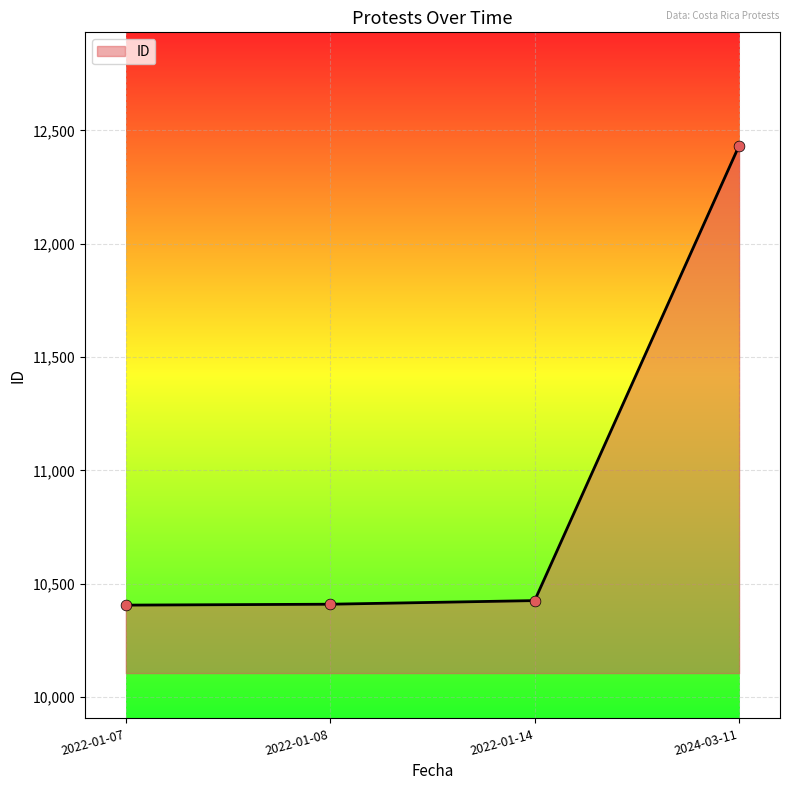

What is the change in value from 2022-01-07 to 2024-03-11?

+2028